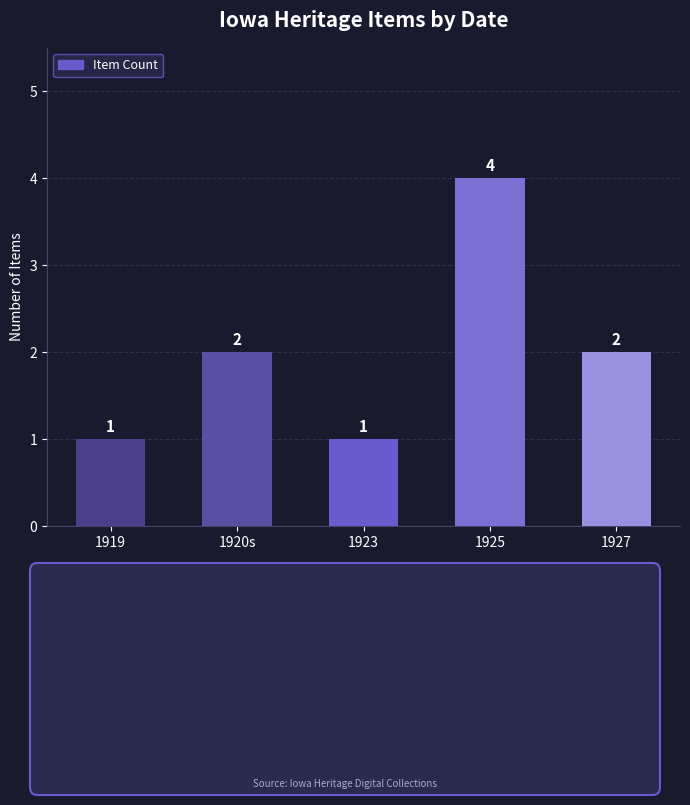

Is it true that the value at 1919 is 0?

False